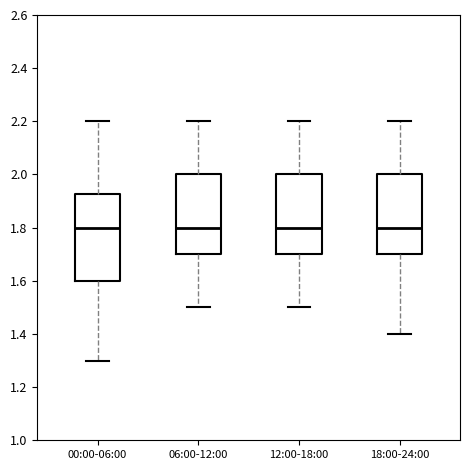

Which box is the tallest, from its lower edge to its upper edge?

00:00-06:00